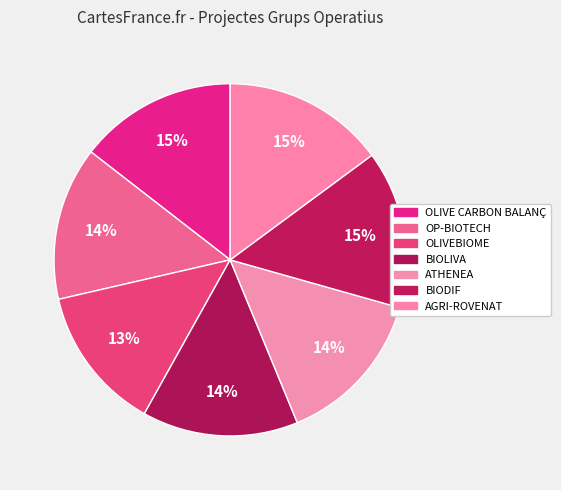

How many slices are in this pie chart?

7